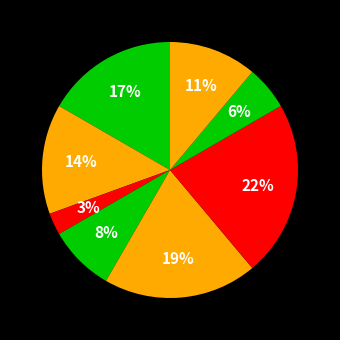

How many slices are in this pie chart?

8